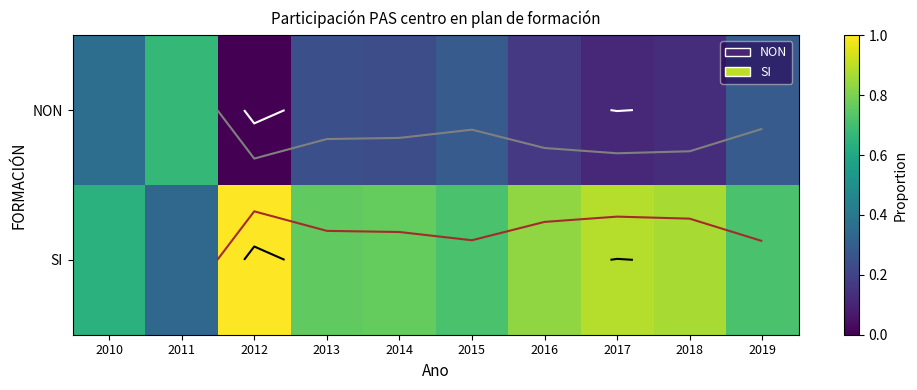

Rank the series at 2013 from lowest to highest value.

NON, SI